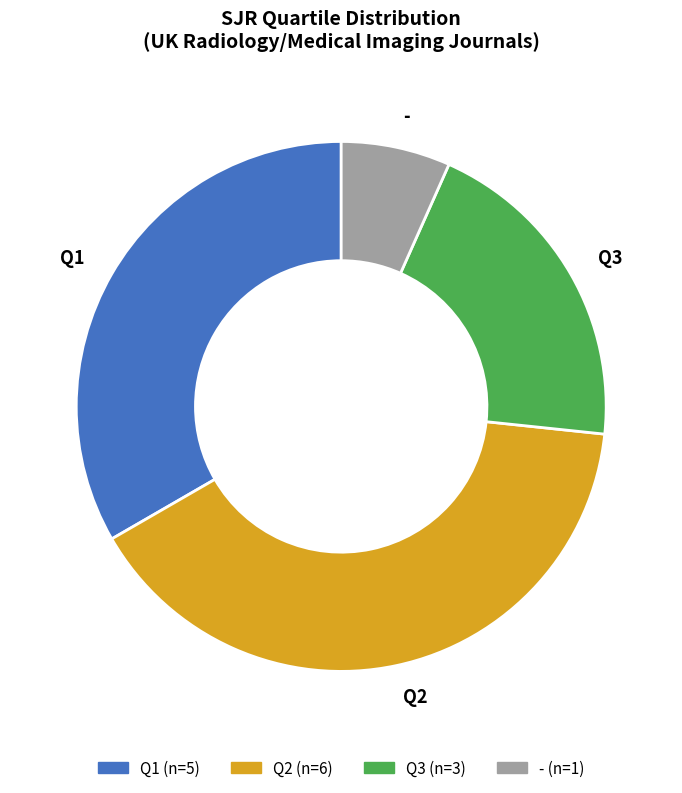

What is the largest slice in the pie chart?

Q2